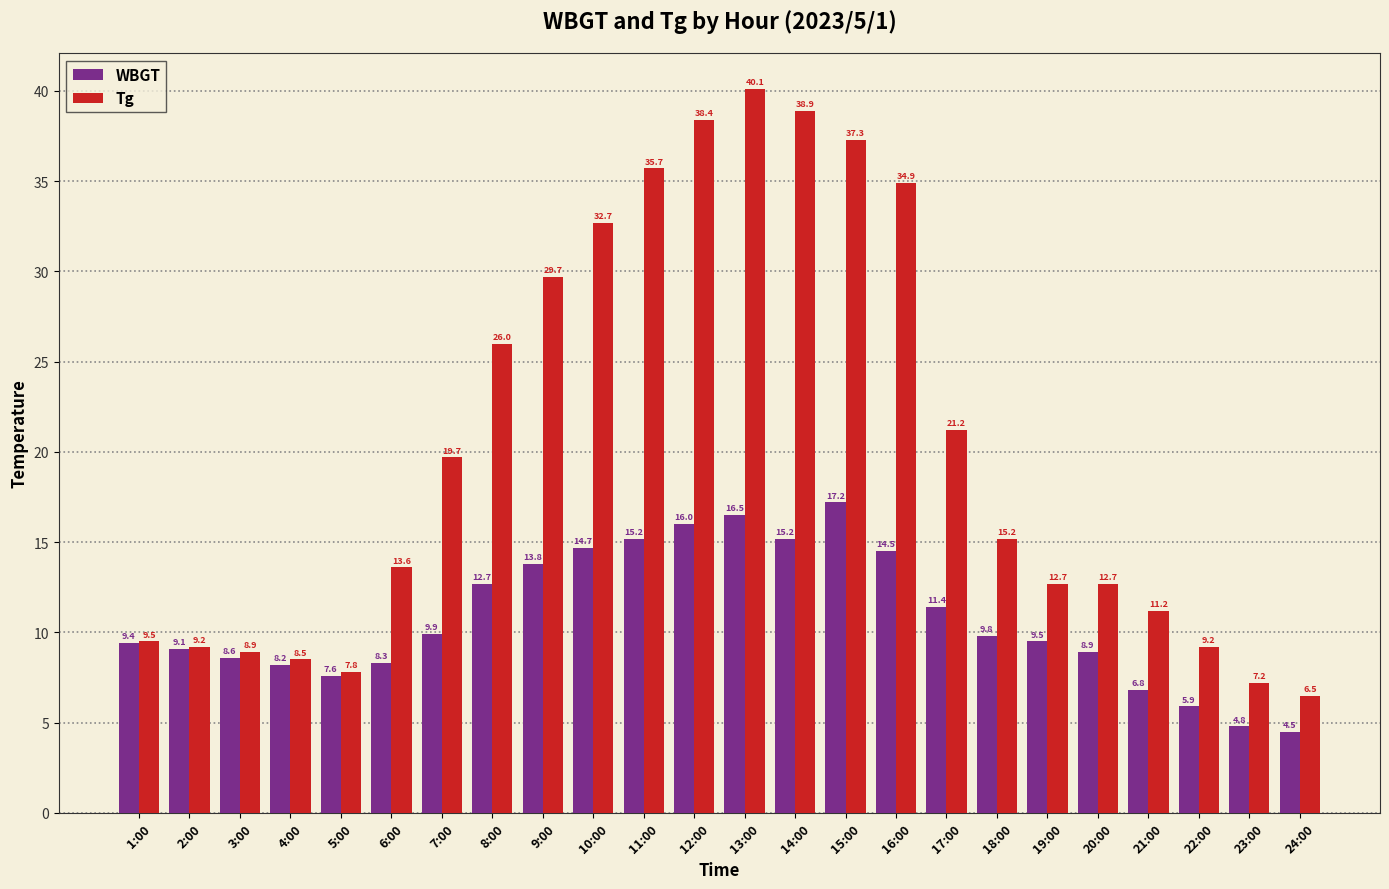

Reading left to right, extract all data points from this chart.

WBGT: 1:00=9.4	2:00=9.1	3:00=8.6	4:00=8.2	5:00=7.6	6:00=8.3	7:00=9.9	8:00=12.7	9:00=13.8	10:00=14.7	11:00=15.2	12:00=16.0	13:00=16.5	14:00=15.2	15:00=17.2	16:00=14.5	17:00=11.4	18:00=9.8	19:00=9.5	20:00=8.9	21:00=6.8	22:00=5.9	23:00=4.8	24:00=4.5
Tg: 1:00=9.5	2:00=9.2	3:00=8.9	4:00=8.5	5:00=7.8	6:00=13.6	7:00=19.7	8:00=26.0	9:00=29.7	10:00=32.7	11:00=35.7	12:00=38.4	13:00=40.1	14:00=38.9	15:00=37.3	16:00=34.9	17:00=21.2	18:00=15.2	19:00=12.7	20:00=12.7	21:00=11.2	22:00=9.2	23:00=7.2	24:00=6.5